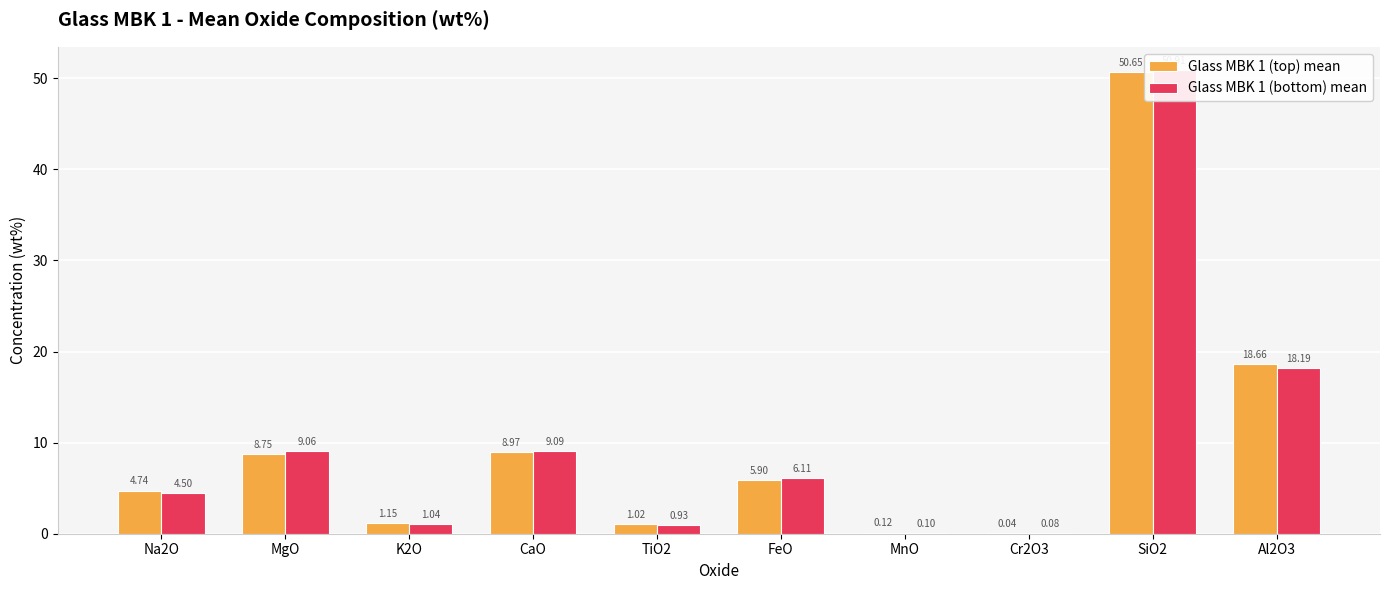

At which category is the sum across all series the highest?

SiO2